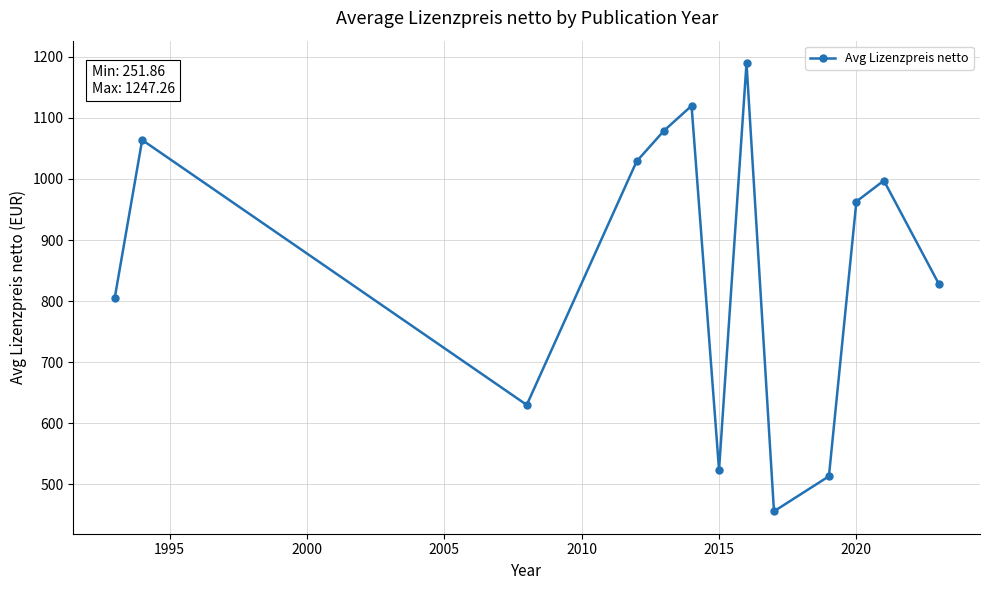

True or false: there are more than 0 points higher than both neighbors.

True